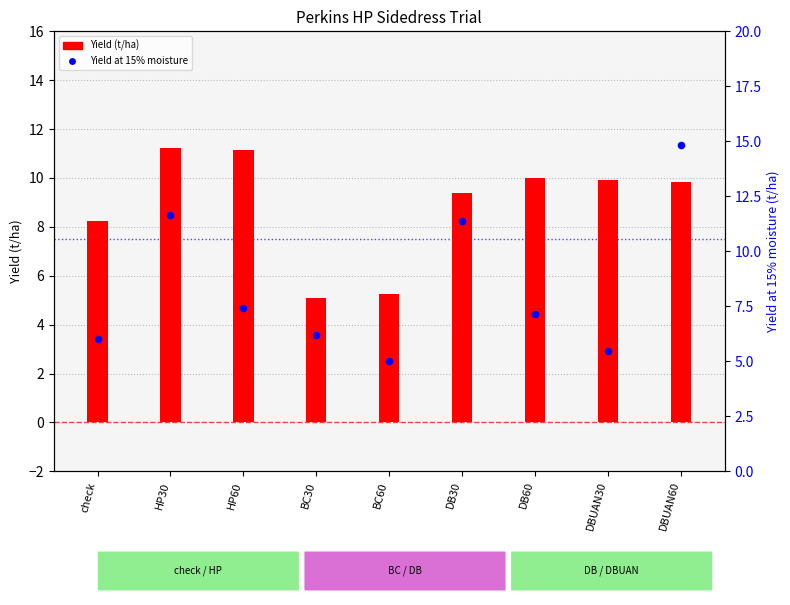

Which series contains the highest Y value?

Yield at 15% moisture